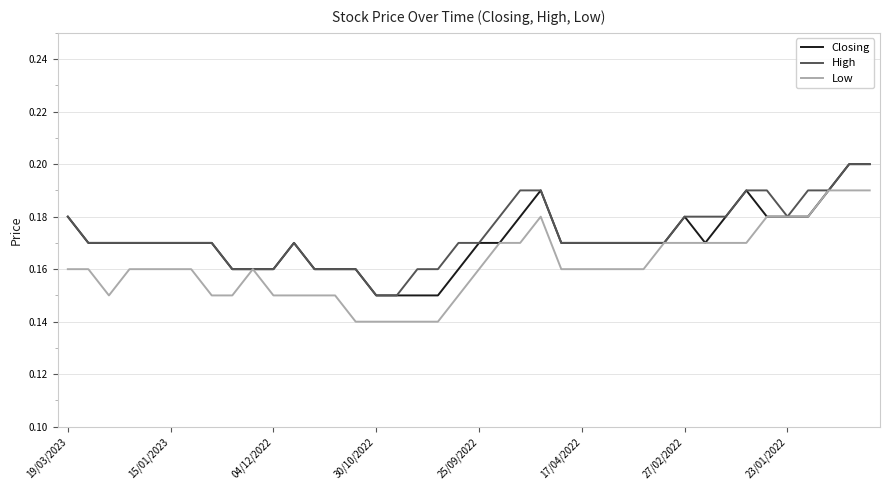

Rank the categories by High value from highest to lowest.

38, 39, 22, 23, 33, 34, 36, 37, 19/03/2023, 21, 30, 31, 32, 35, 15/01/2023, 04/12/2022, 30/10/2022, 25/09/2022, 17/04/2022, 27/02/2022, 23/01/2022, 11, 19, 20, 24, 25, 26, 27, 28, 29, 8, 9, 10, 12, 13, 14, 17, 18, 15, 16